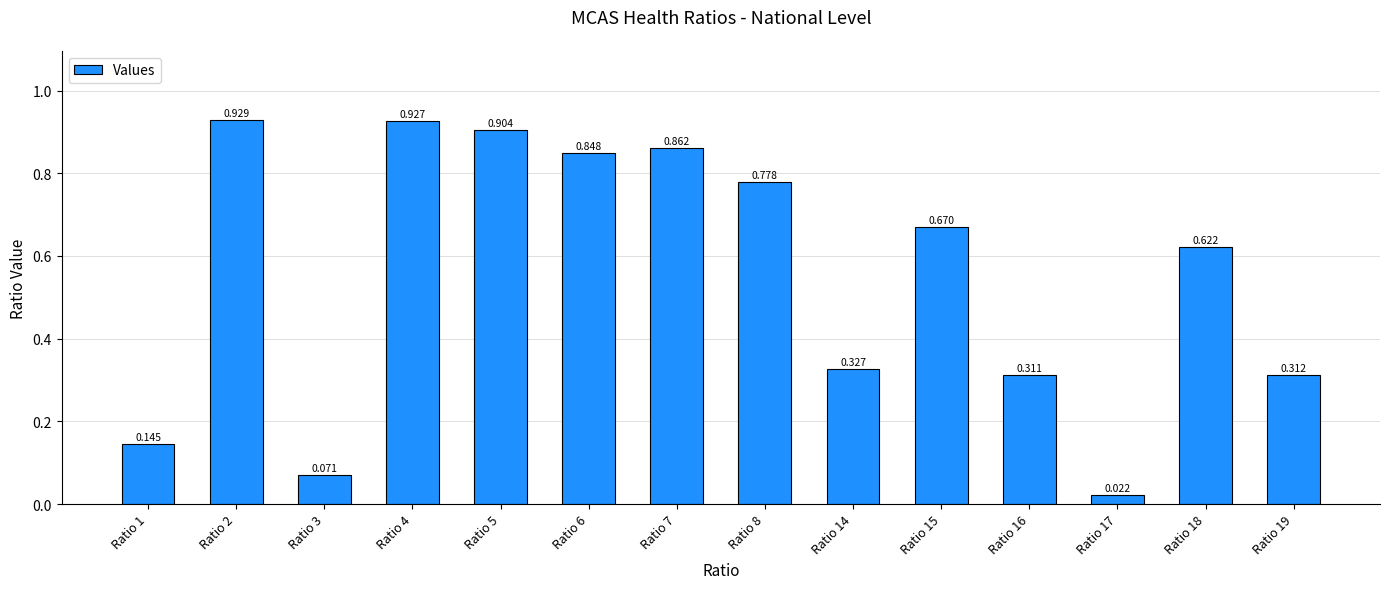

True or false: the data shows 0.3 at Ratio 16.

True